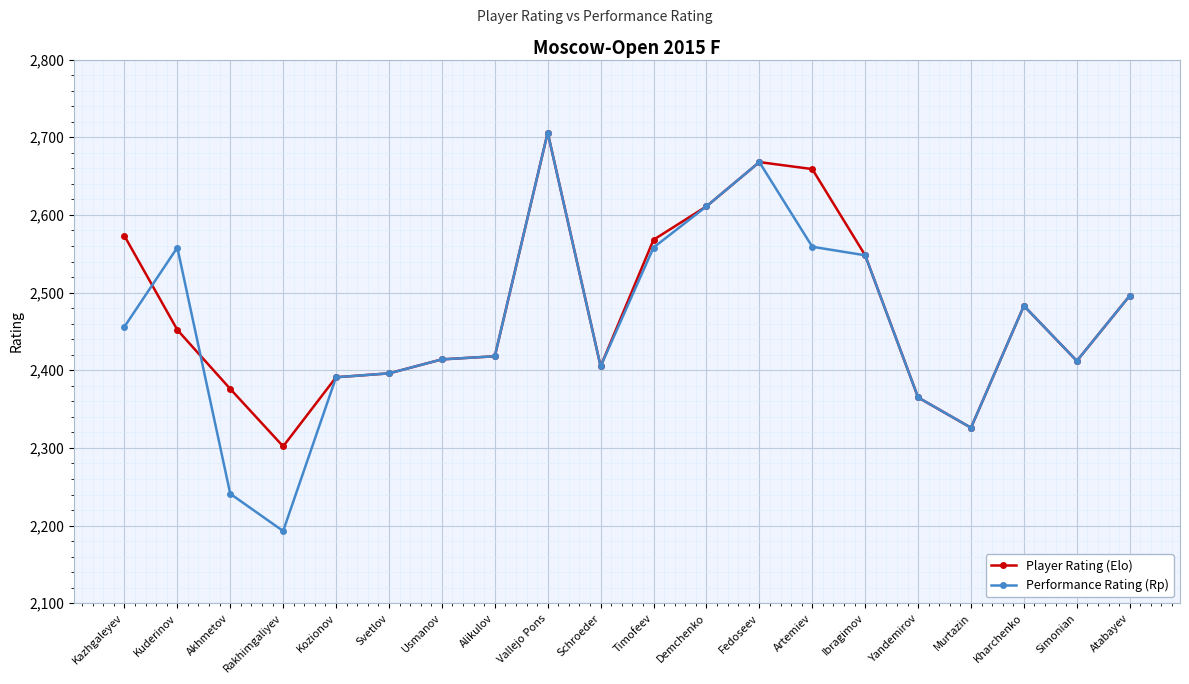

What is the label of the 19th point from the left?

Simonian